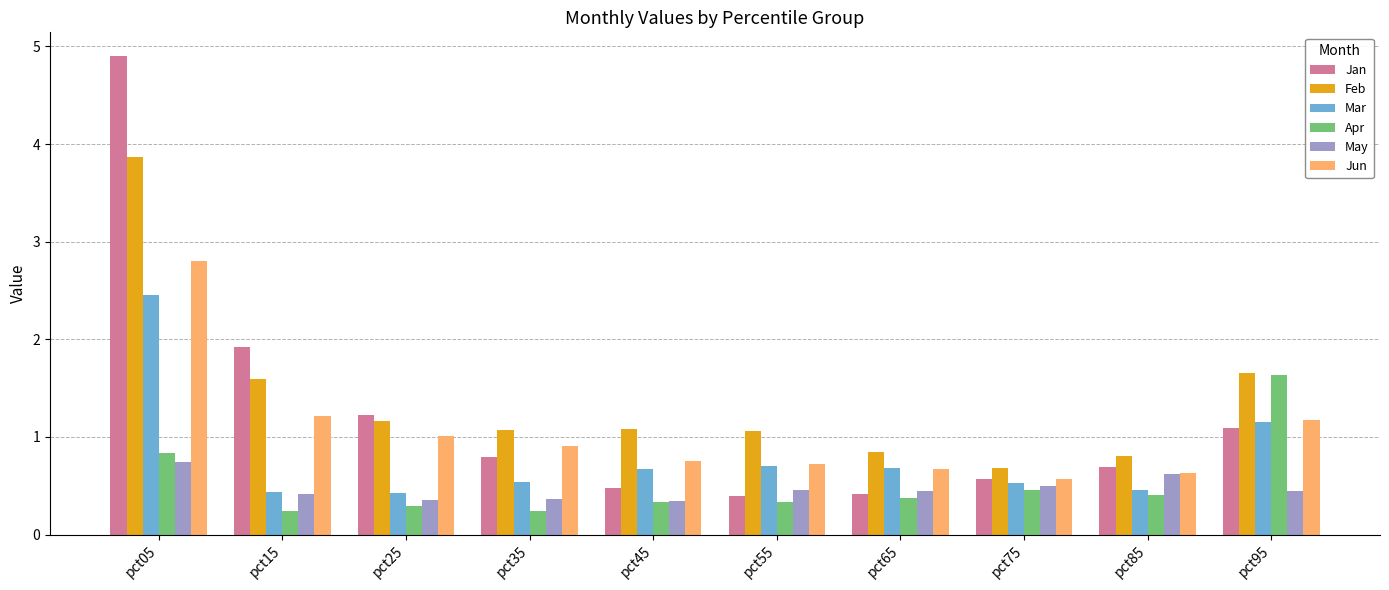

What is the spread (max minus min) of values at pct15?

1.7